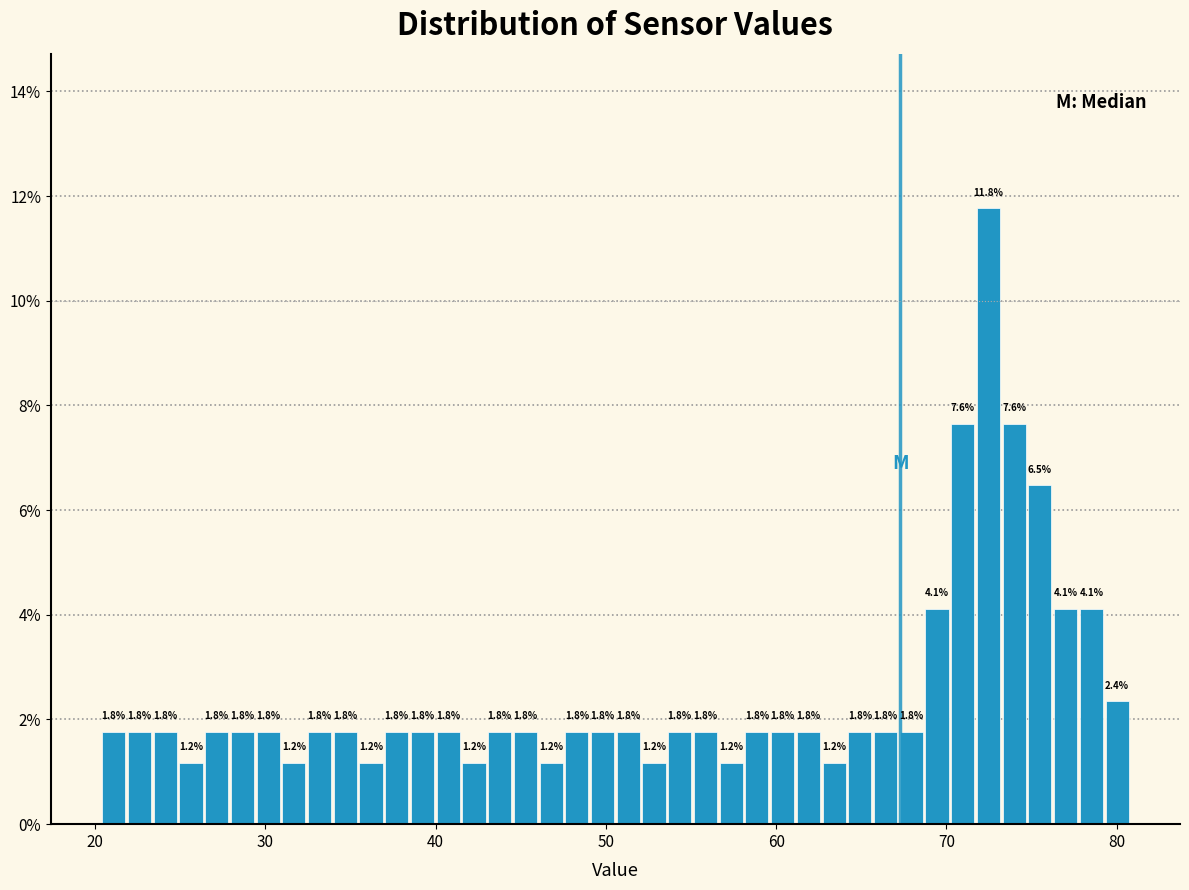

Read against the x-axis, roughly where is the centre of the tallest bar?

72